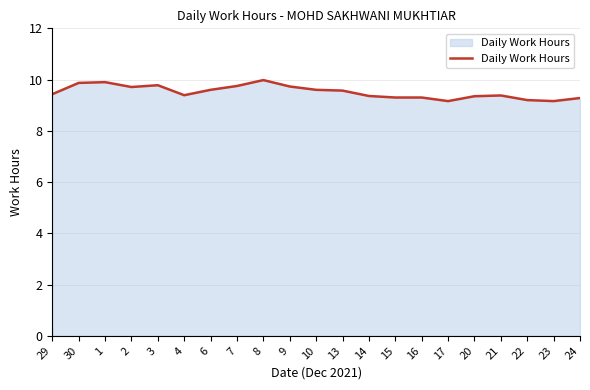

Approximately how many times larger is the value at 2 compared to 10?

1.0